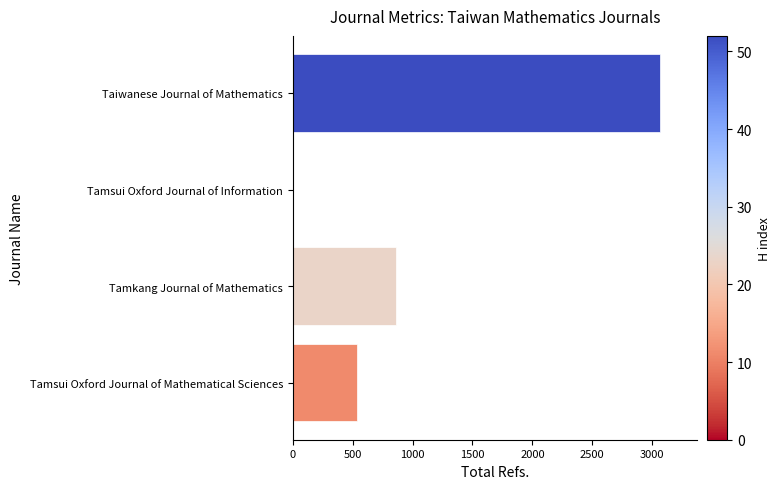

True or false: the data shows 0 at Tamsui Oxford Journal of Information.

True